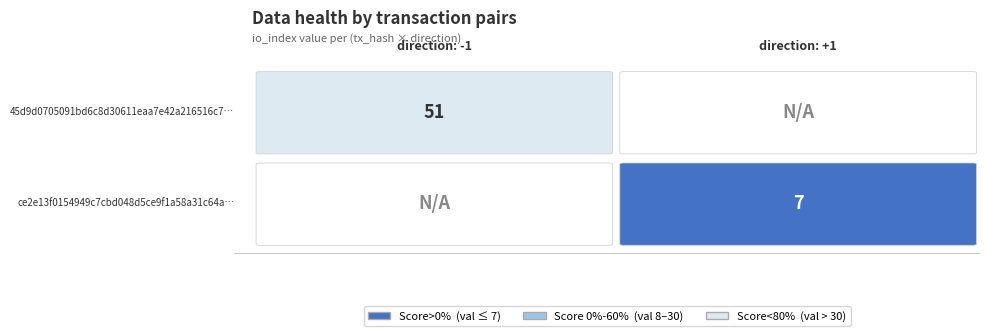

At how many categories does at least one series exceed 8?

1